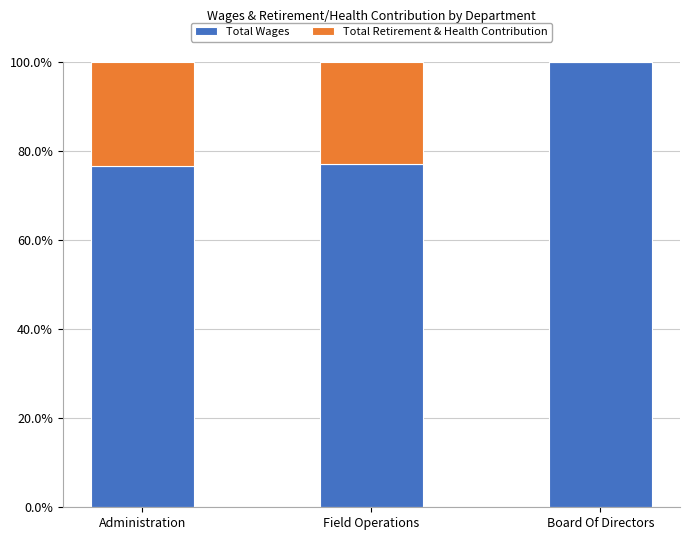

At which label does Total Wages reach its peak?

Board Of Directors